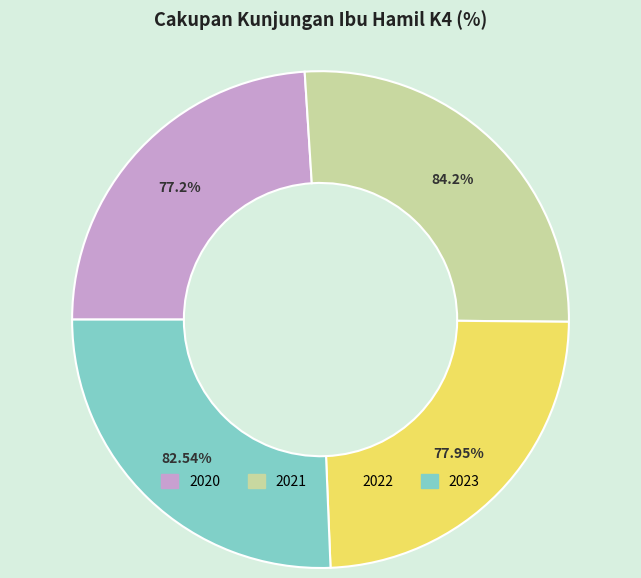

How many slices are in this pie chart?

4